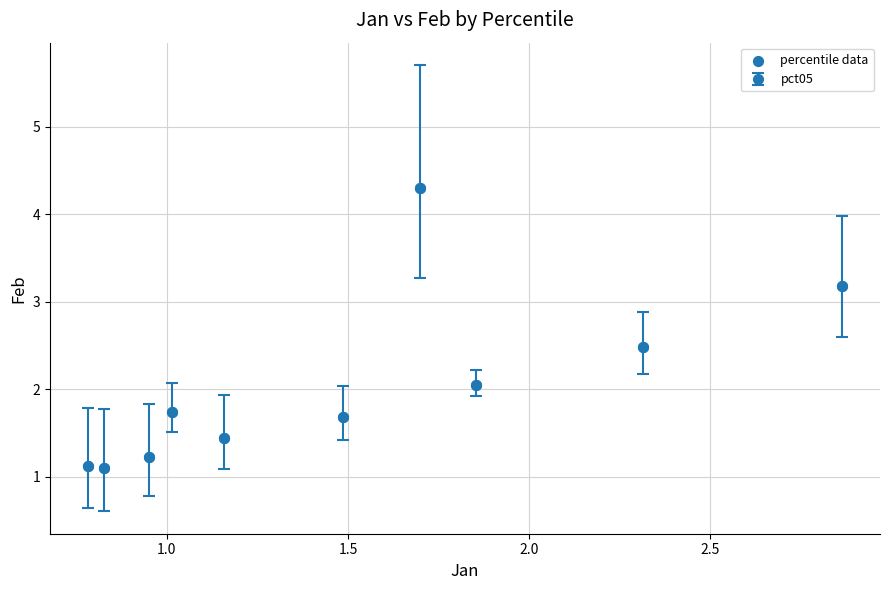

What is the range of Y values (max minus min)?

3.2